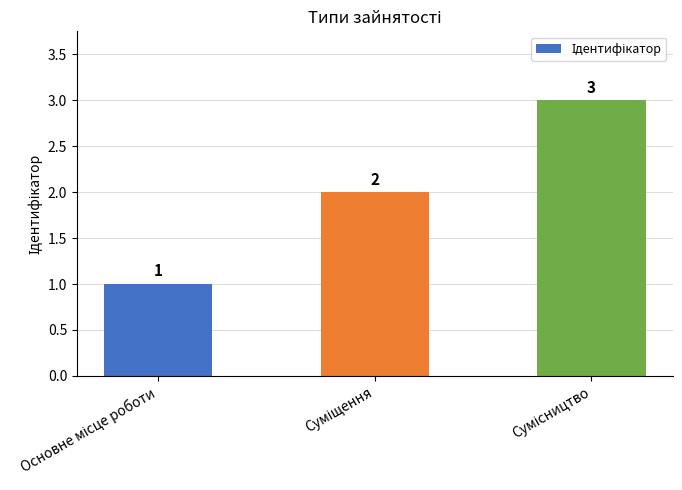

What is the value of the 1st bar from the left?

1